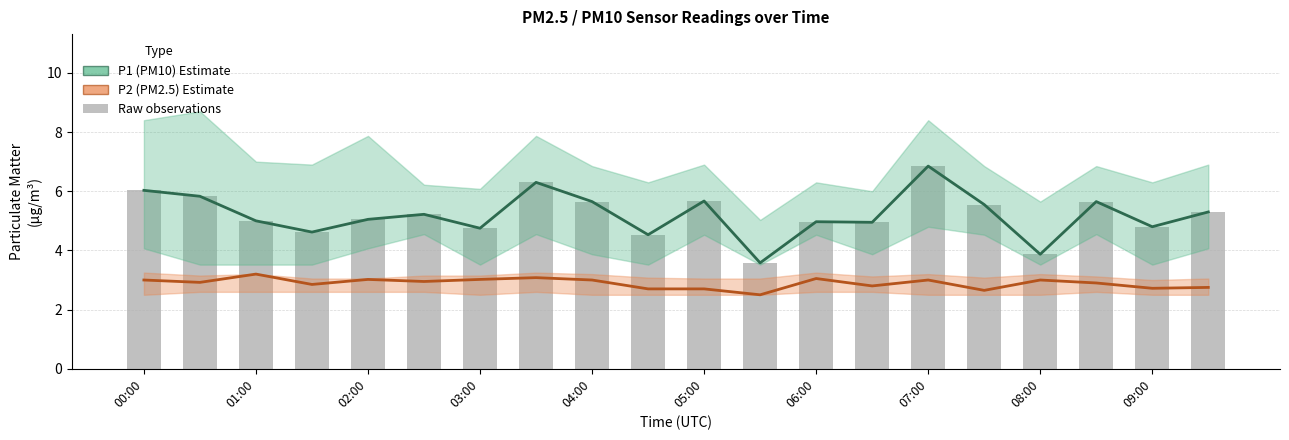

Does the chart contain any negative values?

No